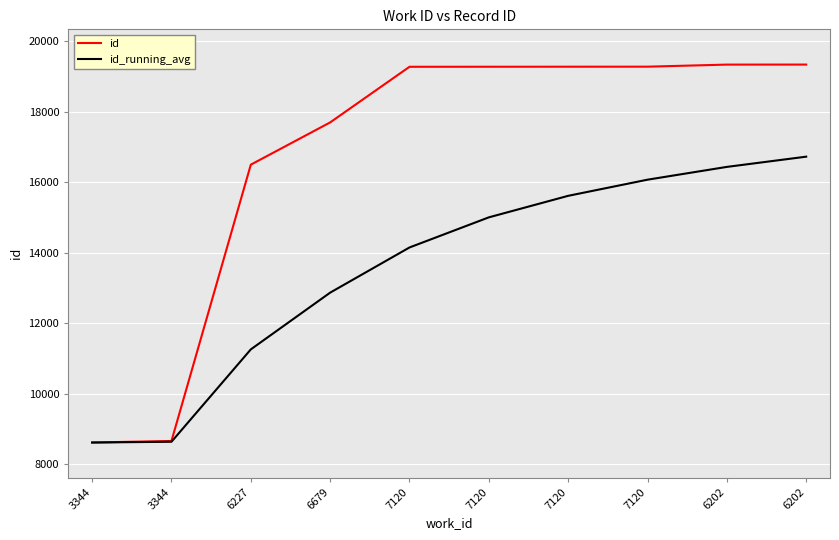

What is the difference between the maximum and minimum values in the id_running_avg series?

8113.8